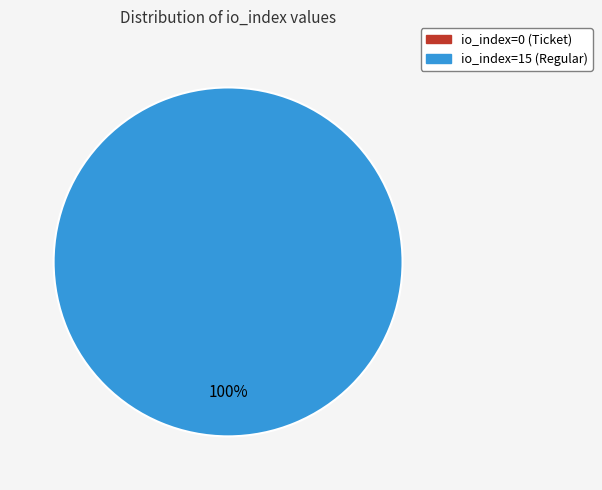

Which has a higher value, io_index=15 (Regular) or io_index=0 (Ticket)?

io_index=15 (Regular)